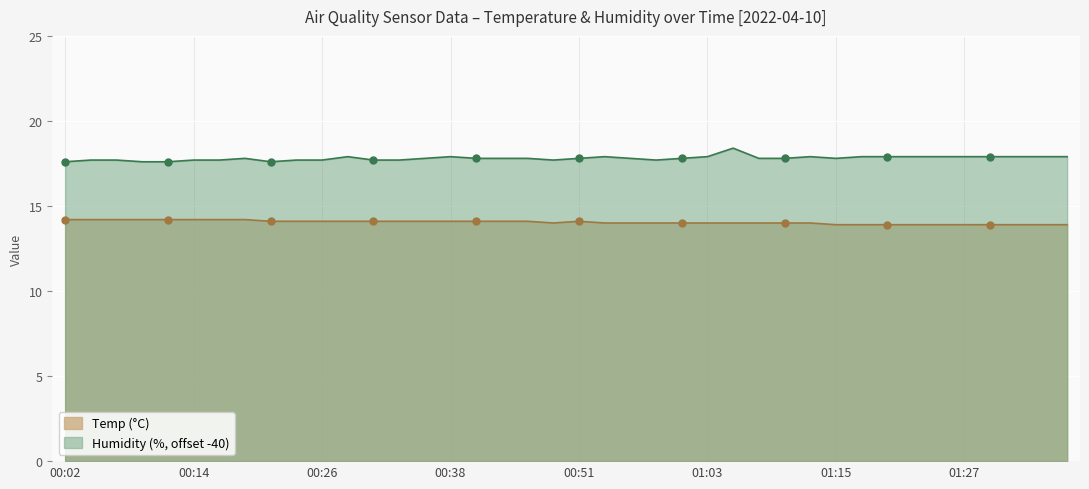

Between 01:15 and 00:36, which is larger?

00:36